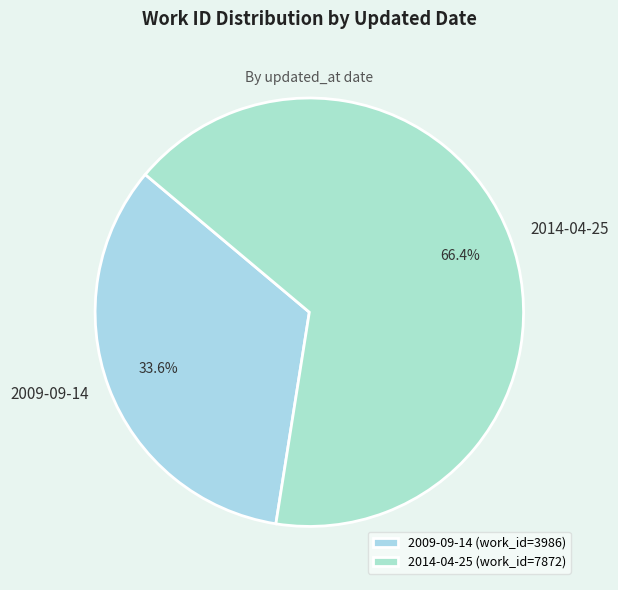

Combined, what portion of the pie is 2014-04-25 and 2009-09-14?

100.0%